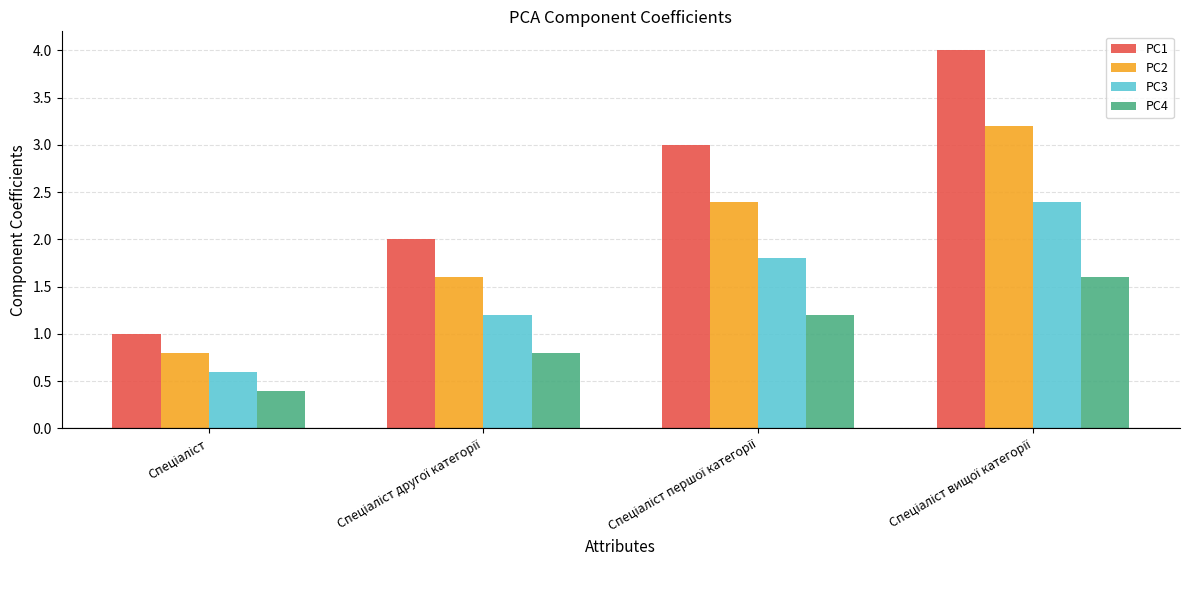

Reading left to right, list all the values displayed in this chart.

PC1: 1.0	2.0	3.0	4.0
PC2: 0.8	1.6	2.4	3.2
PC3: 0.6	1.2	1.8	2.4
PC4: 0.4	0.8	1.2	1.6